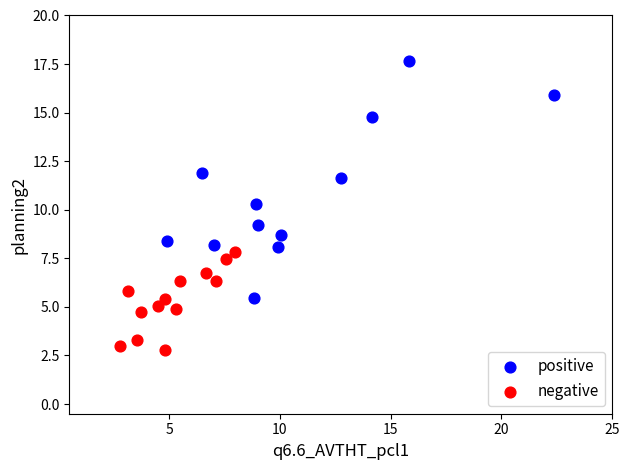

Which series reaches the maximum Y coordinate?

positive